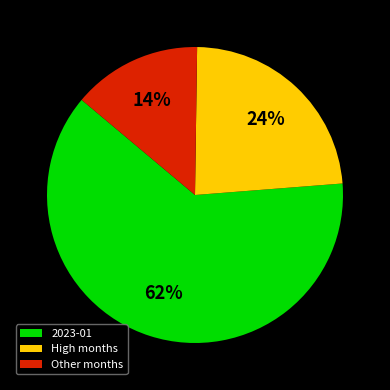

Which has a higher value, High months or 2023-01?

2023-01